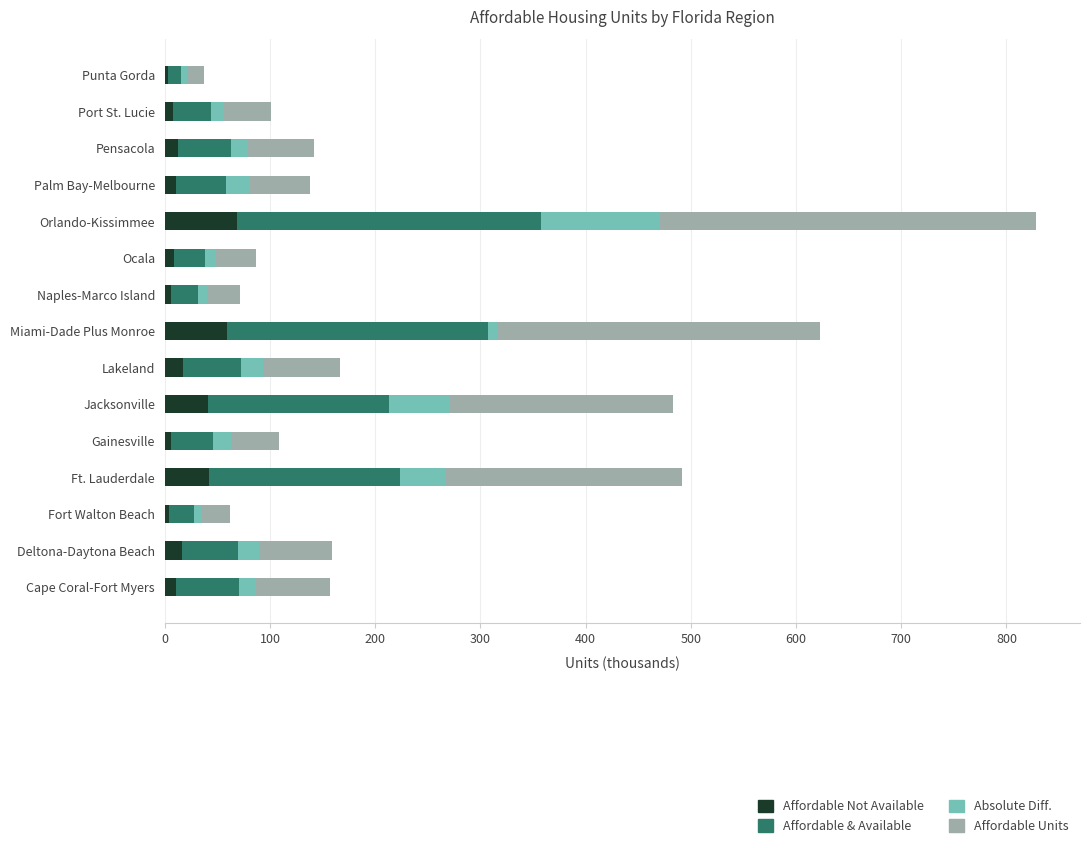

What is the total value across all series at Ft. Lauderdale?

491.4